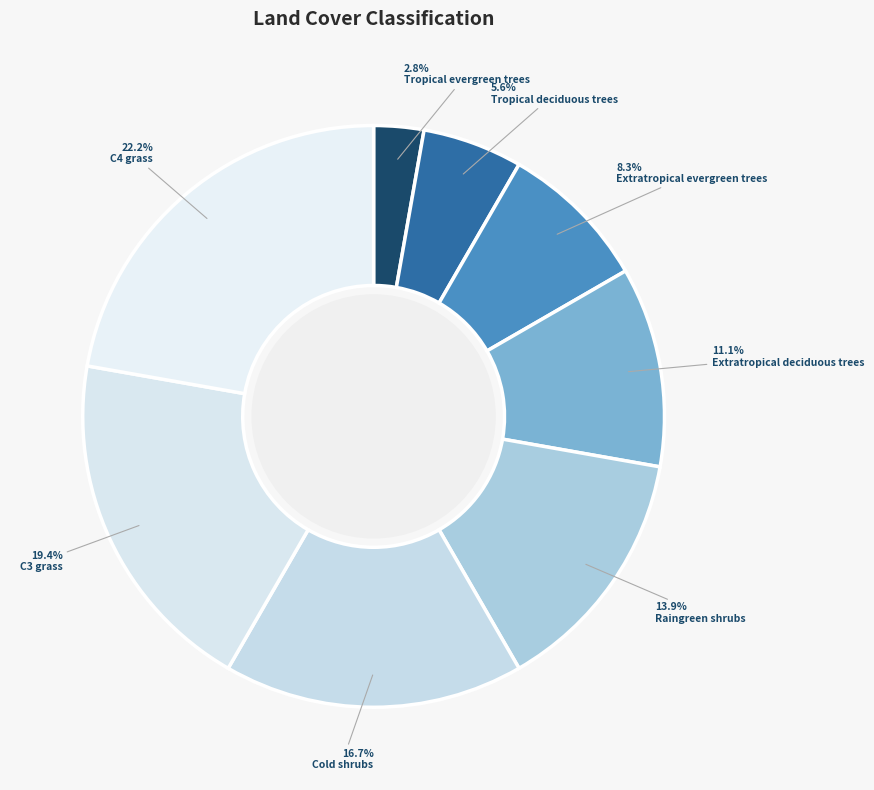

Does Raingreen shrubs represent more than half of the total?

No